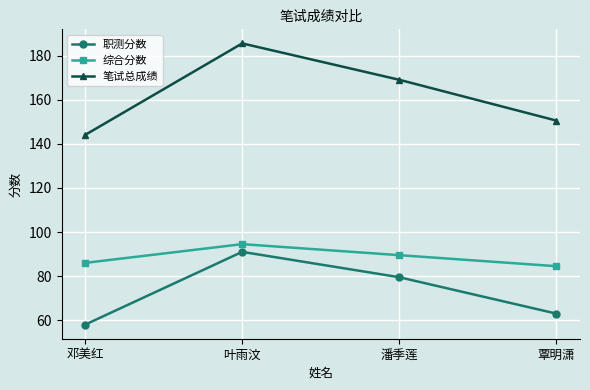

What value does the 综合分数 series have at 潘季莲?

89.5